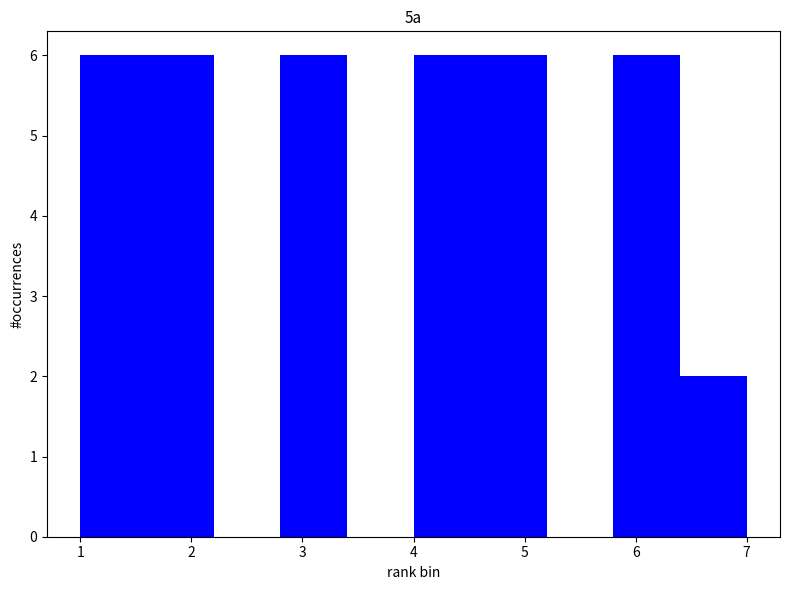

Reading left to right, transcribe this chart: for each bar, give the range it covers on the x-axis and its height. The values are not printed on the chart, so give them approximately, as read against the axis.

1.0 to 1.6: 6
1.6 to 2.2: 6
2.2 to 2.8: 0
2.8 to 3.4: 6
3.4 to 4.0: 0
4.0 to 4.6: 6
4.6 to 5.2: 6
5.2 to 5.8: 0
5.8 to 6.4: 6
6.4 to 7.0: 2